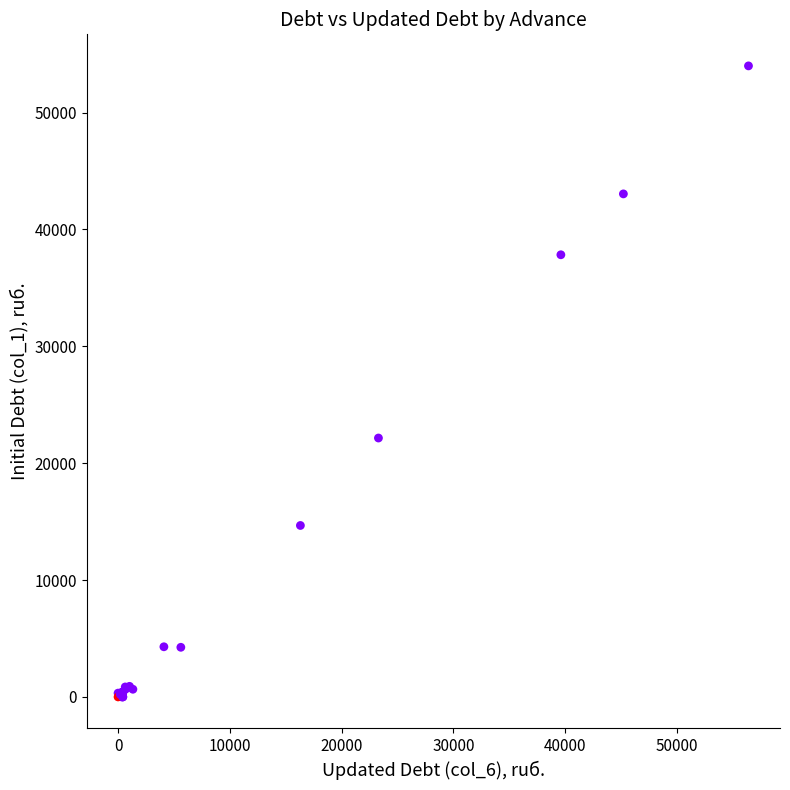

What Y value in the scatter plot is closest to 27000?

22155.8